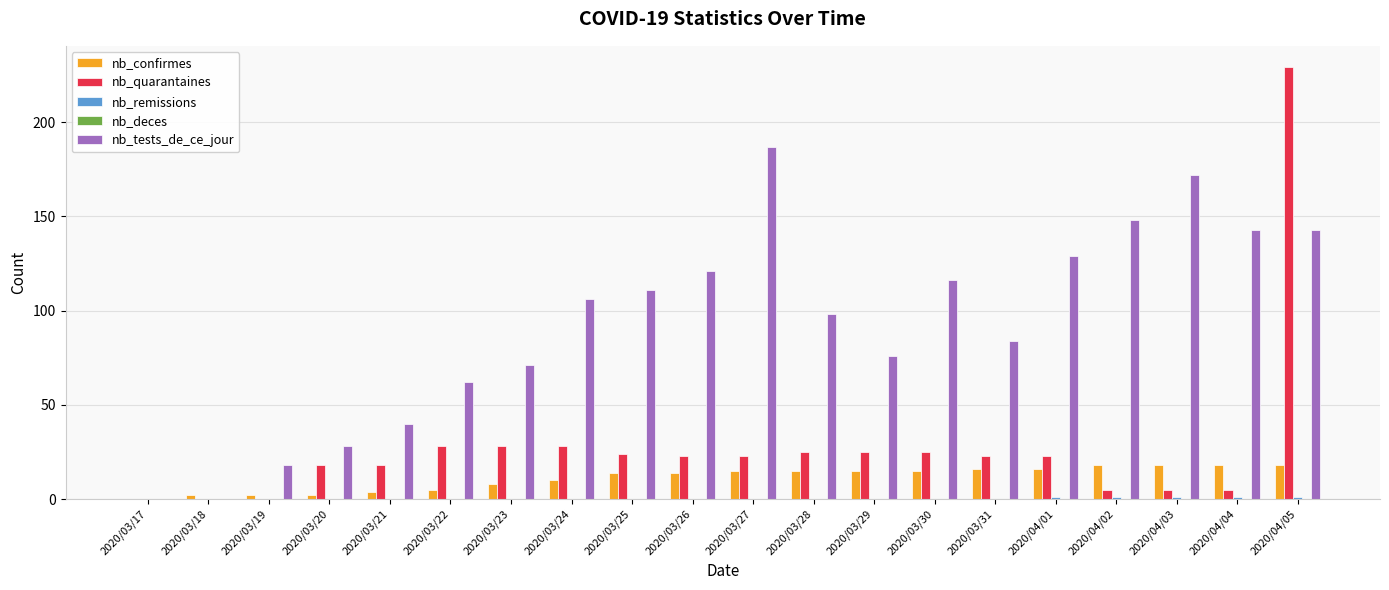

How many groups of bars are there?

20